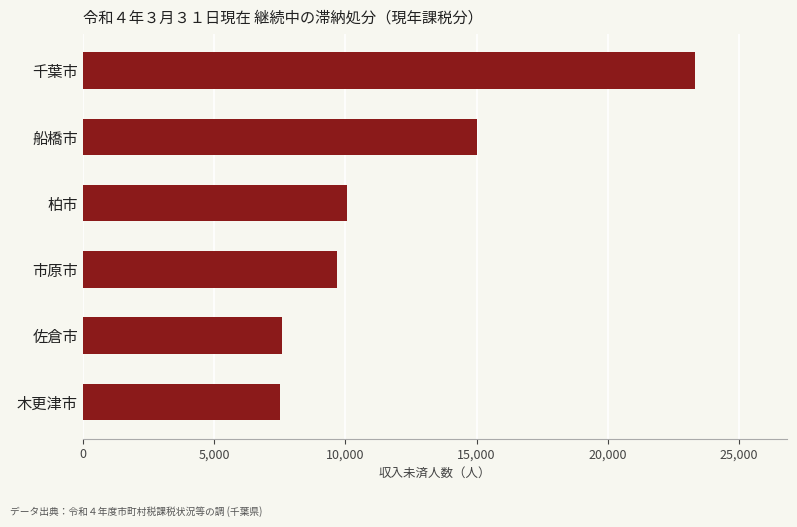

The value at 佐倉市 is 4454. True or false?

False